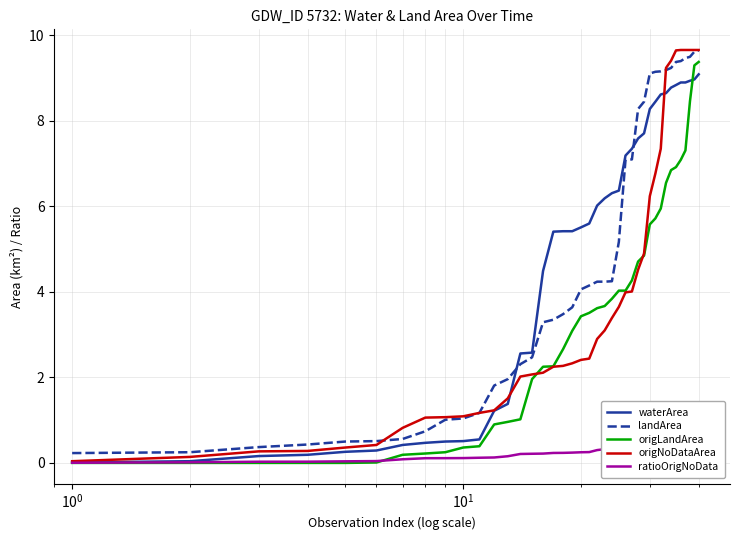

True or false: landArea and origLandArea cross at least once.

False